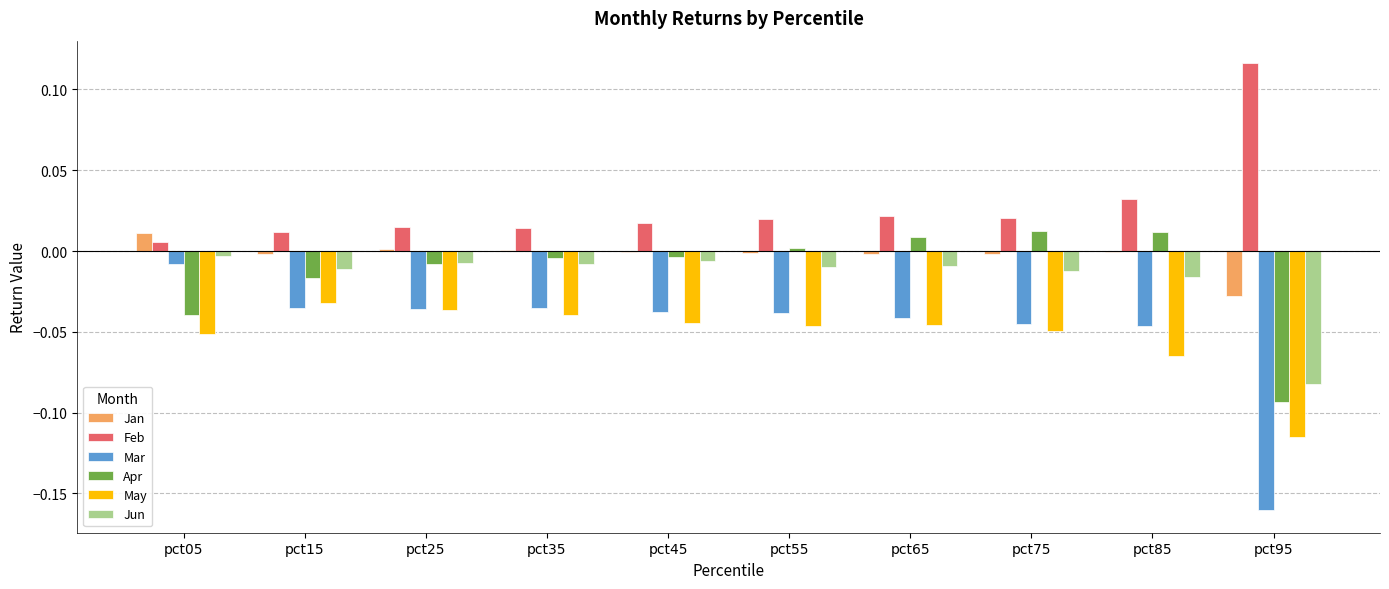

The value of Mar at pct35 is -0.0. True or false?

True